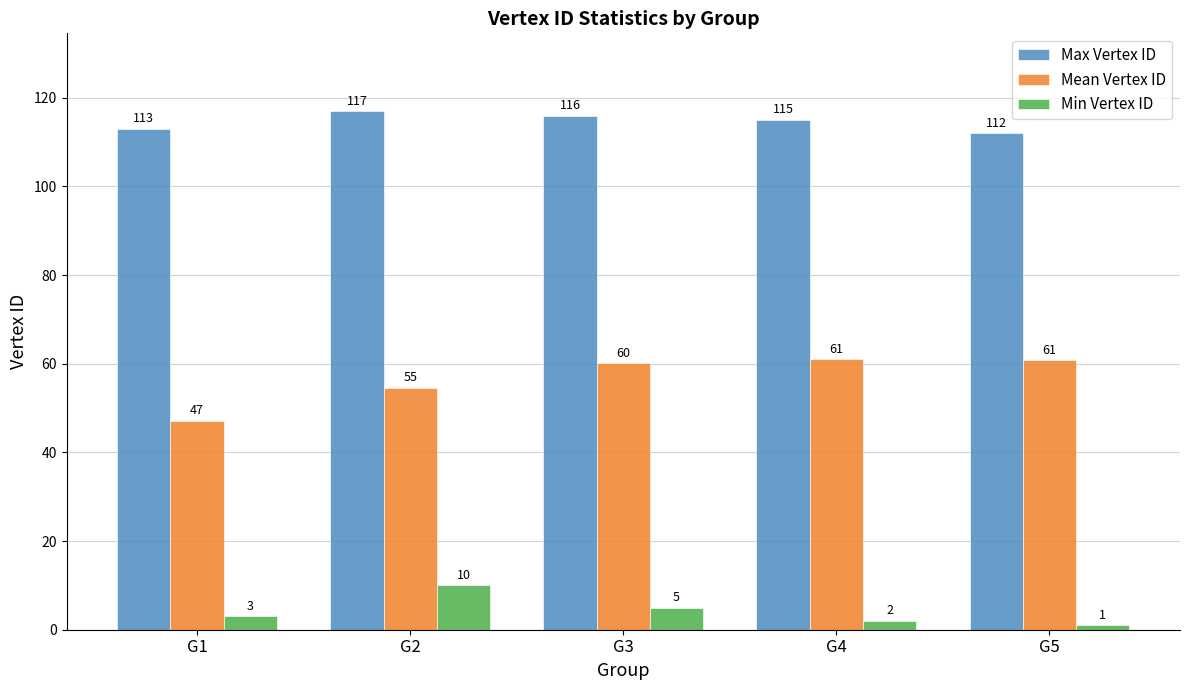

What is the difference between the Max Vertex ID values at G3 and G5?

4.0